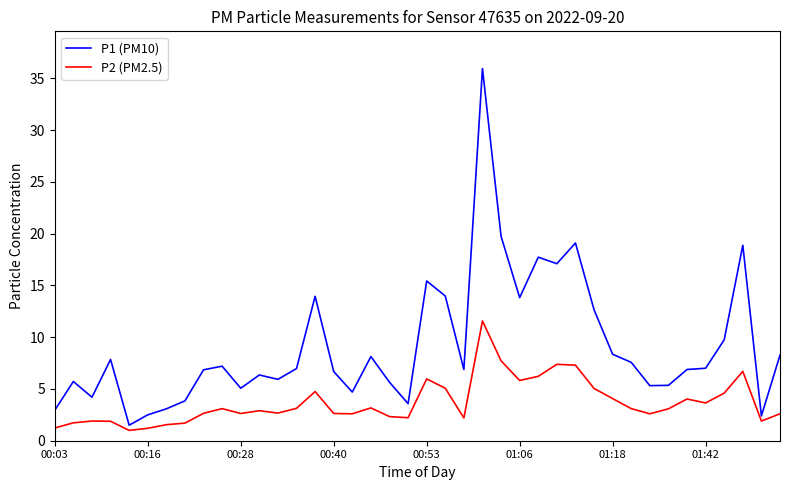

What is the maximum value shown in the chart?

36.0